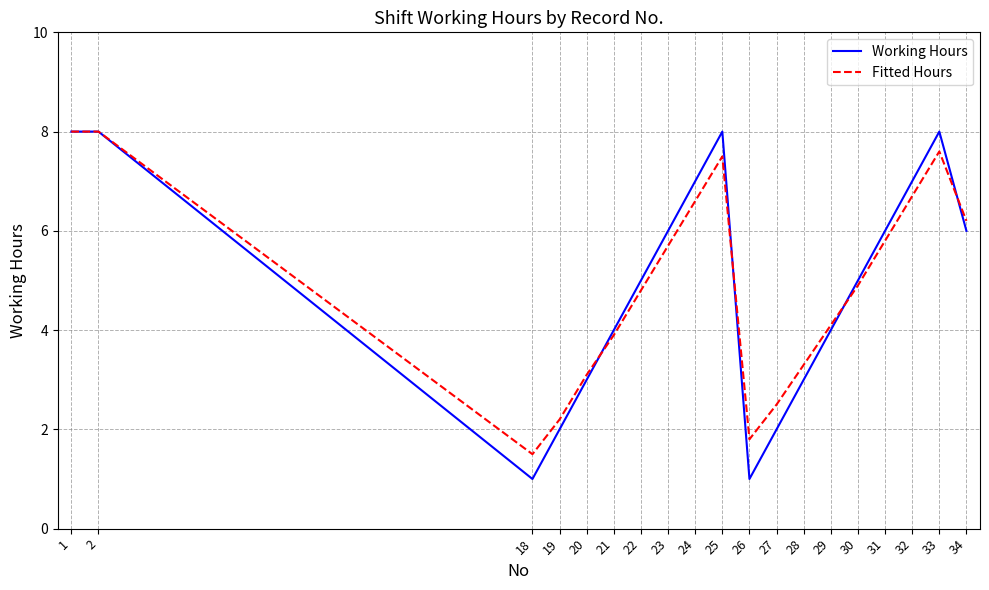

Is the value of Fitted Hours at 1 greater than the value of Working Hours at 18?

Yes